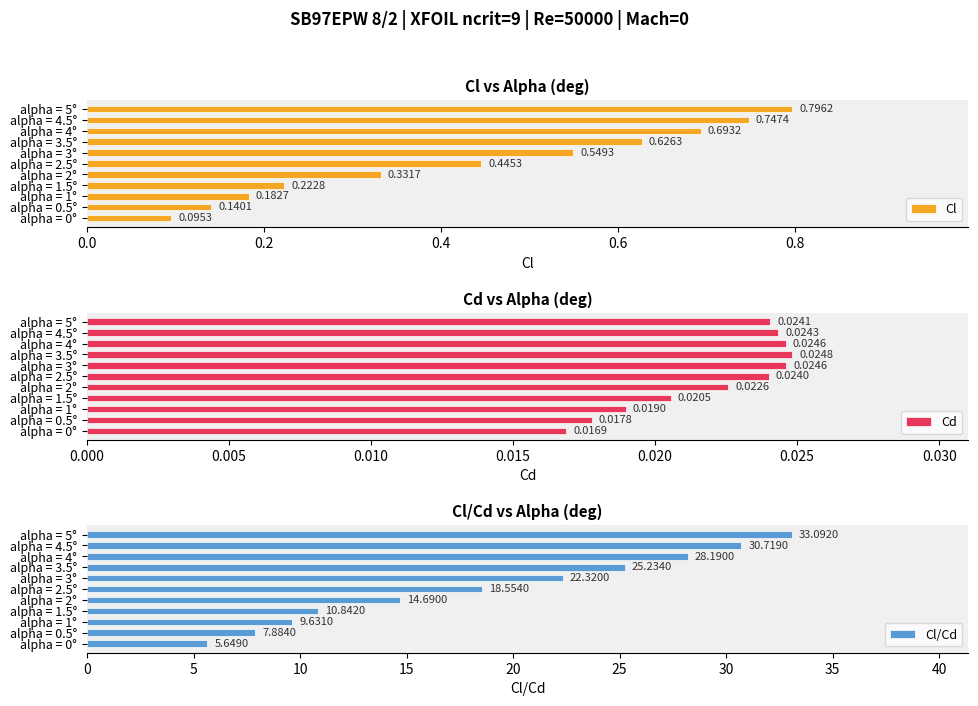

List the labels in order of Cl value, smallest first.

alpha = 0°, alpha = 0.5°, alpha = 1°, alpha = 1.5°, alpha = 2°, alpha = 2.5°, alpha = 3°, alpha = 3.5°, alpha = 4°, alpha = 4.5°, alpha = 5°